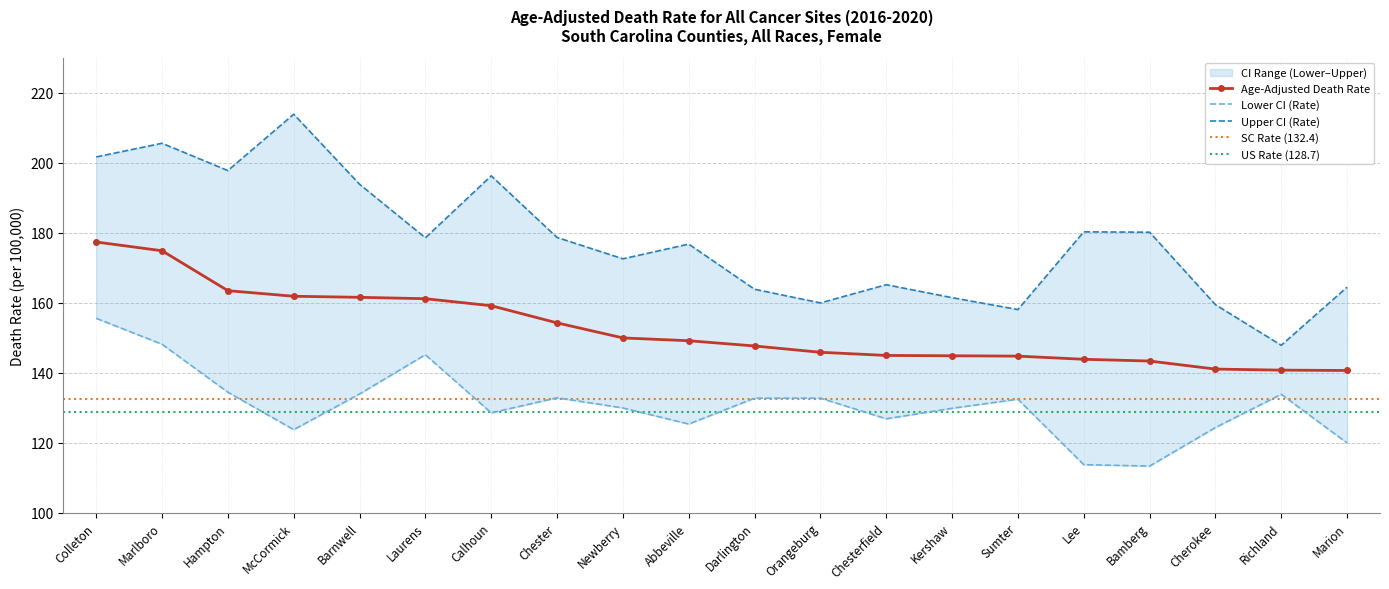

What is the difference between the maximum and minimum values in the Upper CI (Rate) series?

66.0